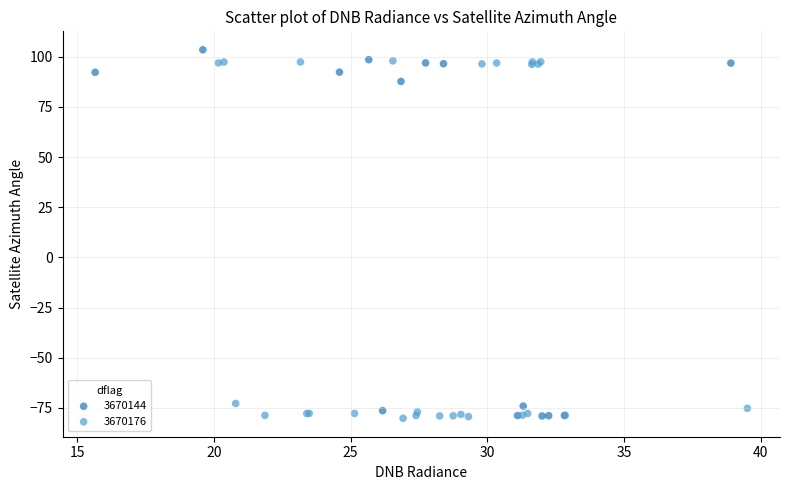

Which series has the largest Y range (max minus min)?

3670144